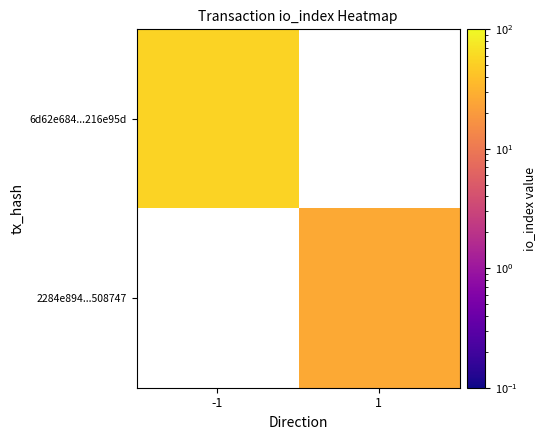

True or false: 2284e894...508747 has a value of 16.2 at 1.

False